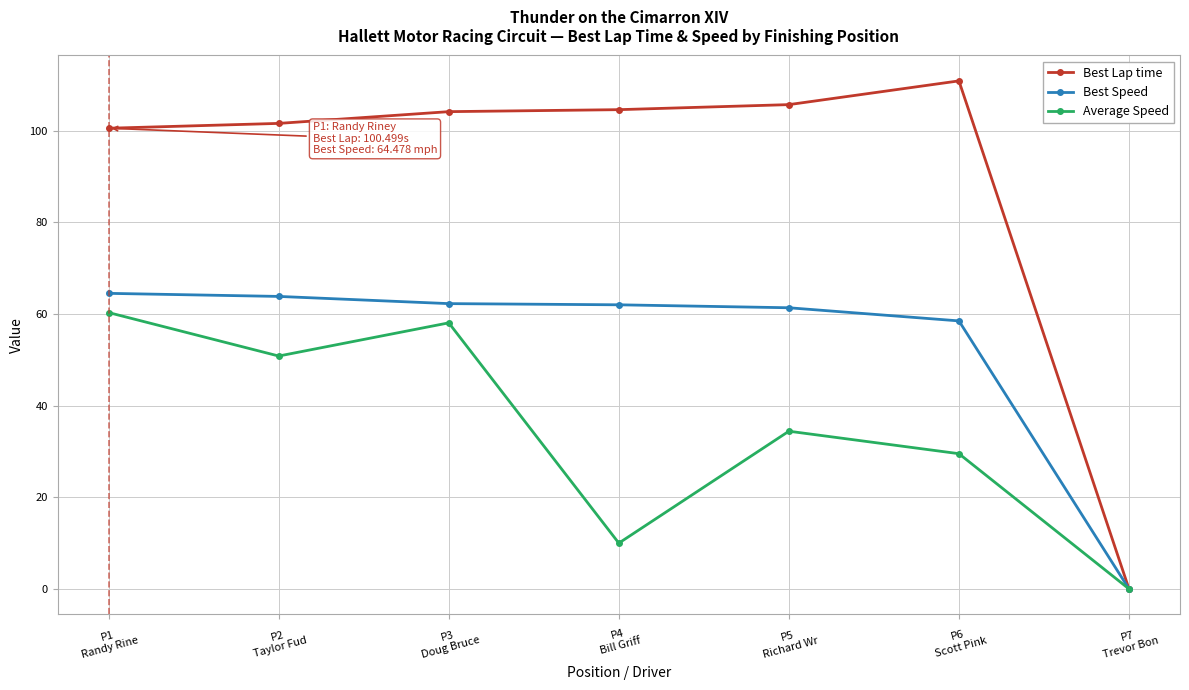

What is the highest value of the Average Speed series?

60.3